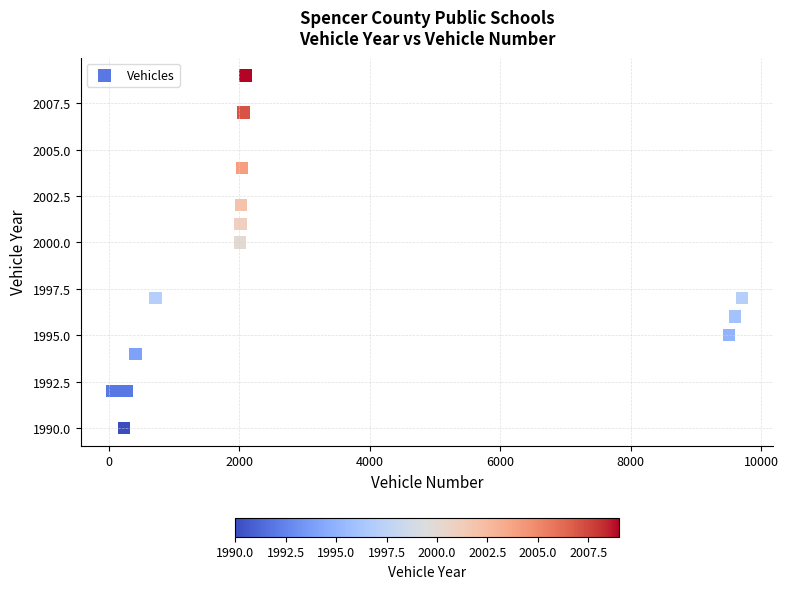

What Y value in the scatter plot is closest to 1999?

2000